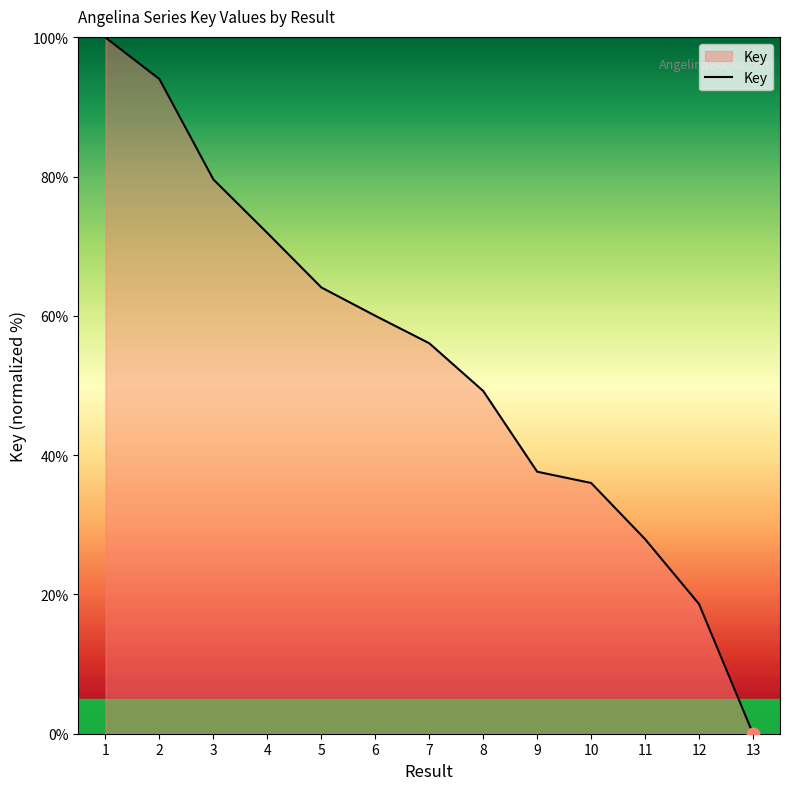

What is the ratio of the value at 6 to the value at 1?

0.6